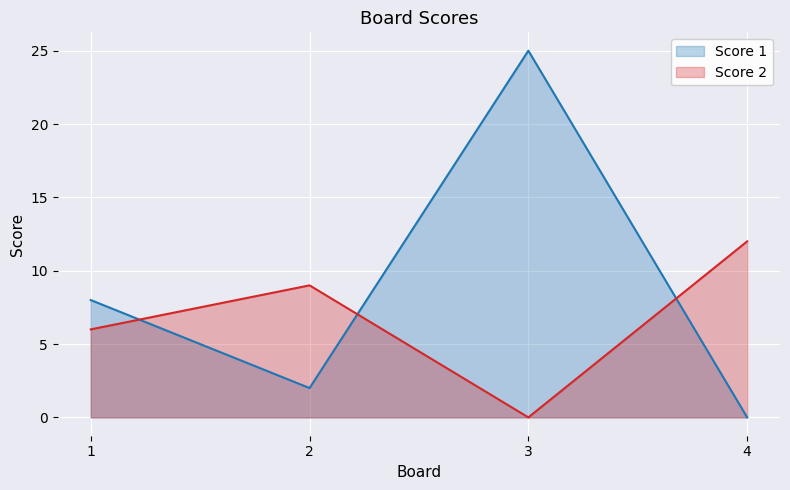

What is the difference between the Score 2 values at 3 and 2?

9